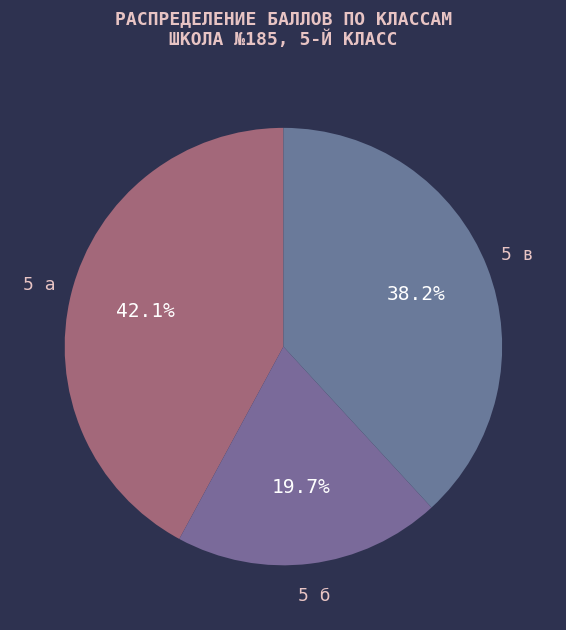

Rank the categories by value from lowest to highest.

5 б, 5 в, 5 а